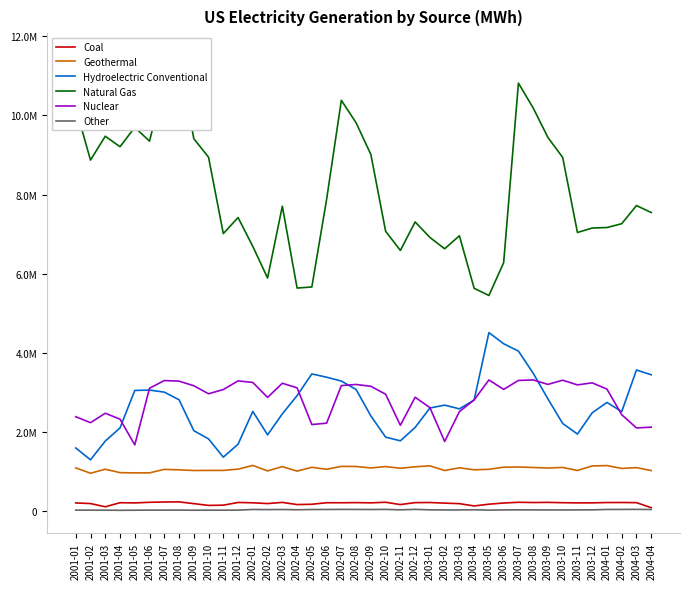

At which category does the chart reach its minimum across all series?

2001-04